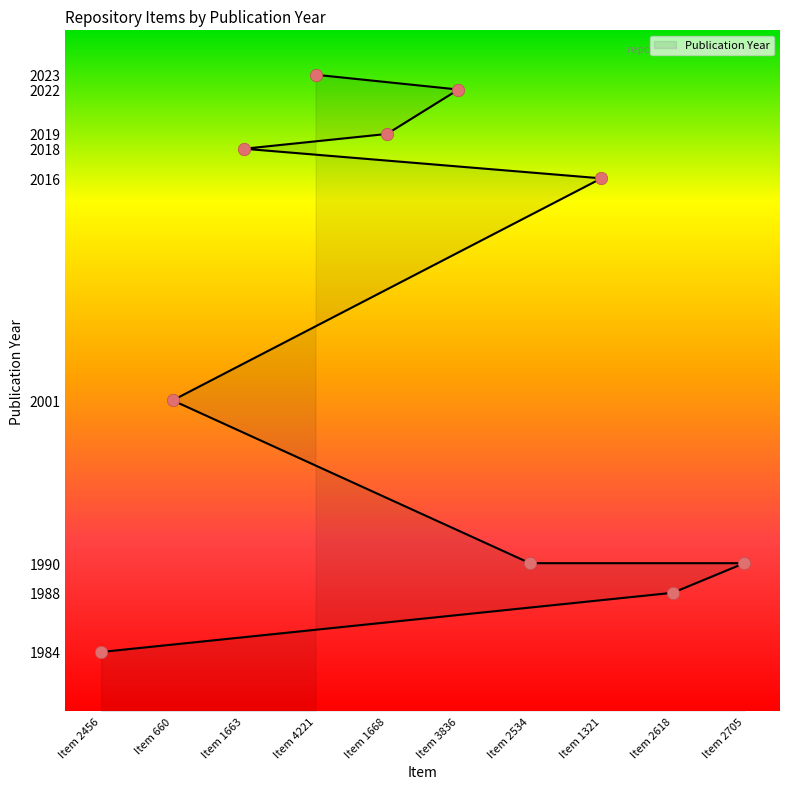

Approximately how many times larger is the value at Item 2618 compared to Item 4221?

1.0